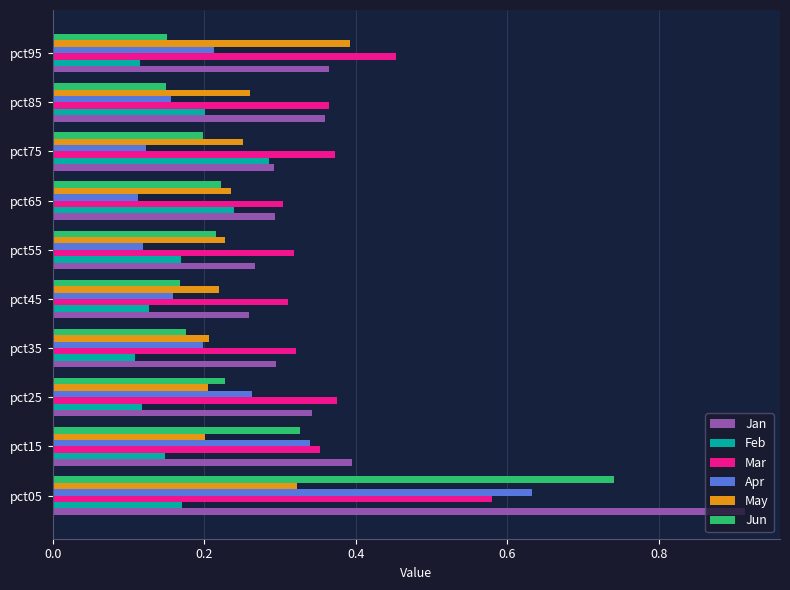

List the series in order of their peak value, highest first.

Jan, Jun, Apr, Mar, May, Feb